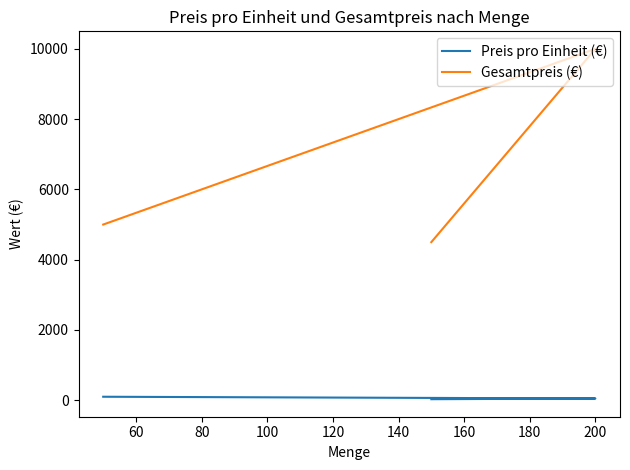

Which series changed the most between 60 and 80?

Gesamtpreis (€)